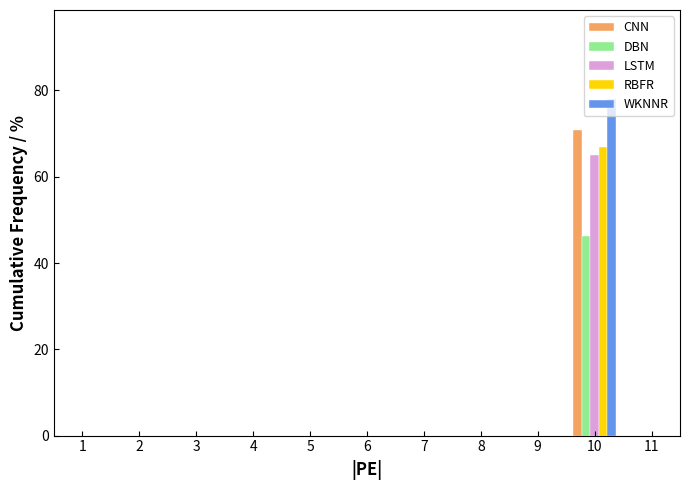

Is the value of WKNNR at 10 greater than the value of LSTM at 4?

Yes